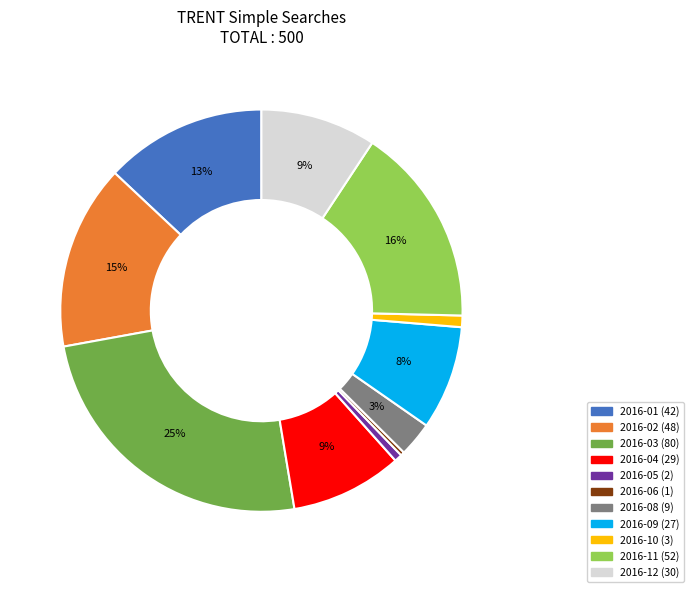

Is there any slice that represents more than half of the pie?

No